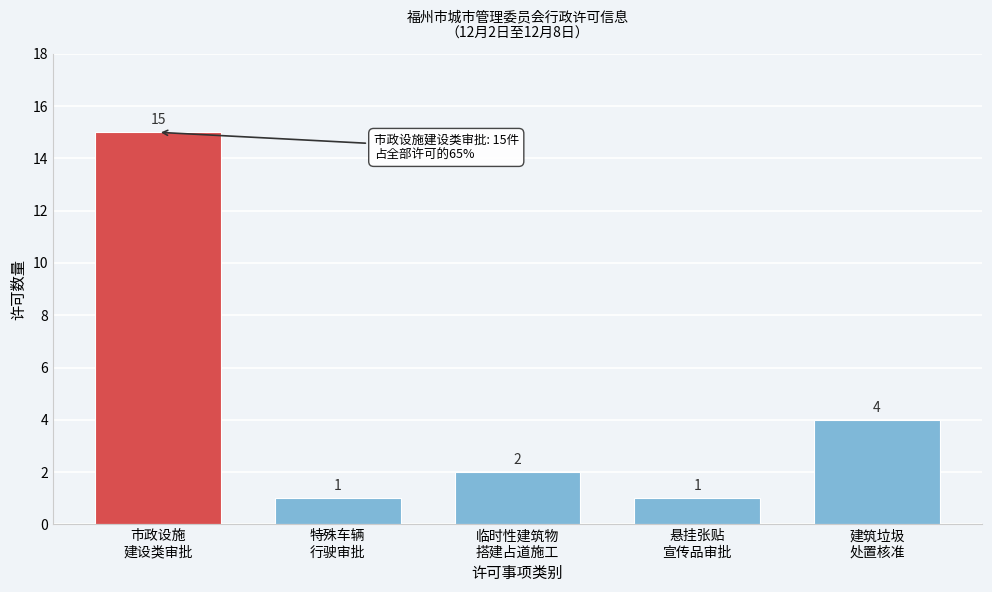

Reading left to right, extract all data points from this chart.

15	1	2	1	4